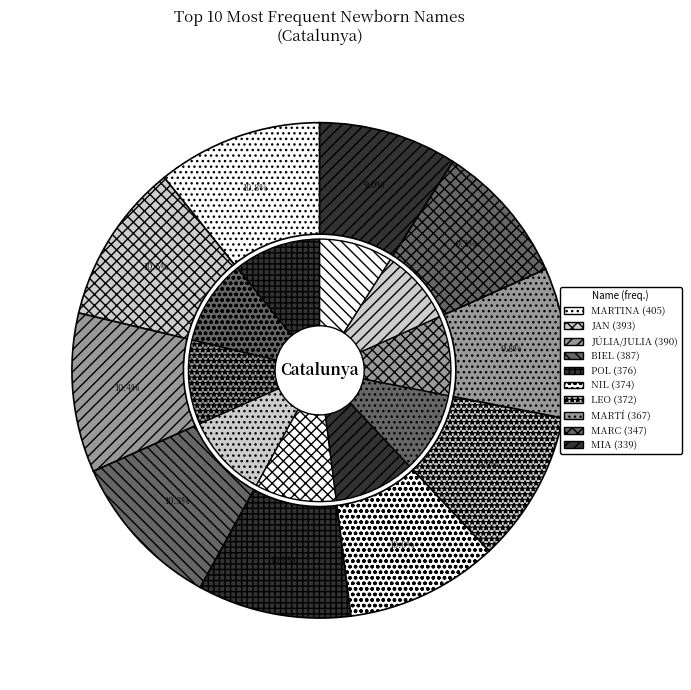

To the nearest percent, what portion does POL represent?

10%